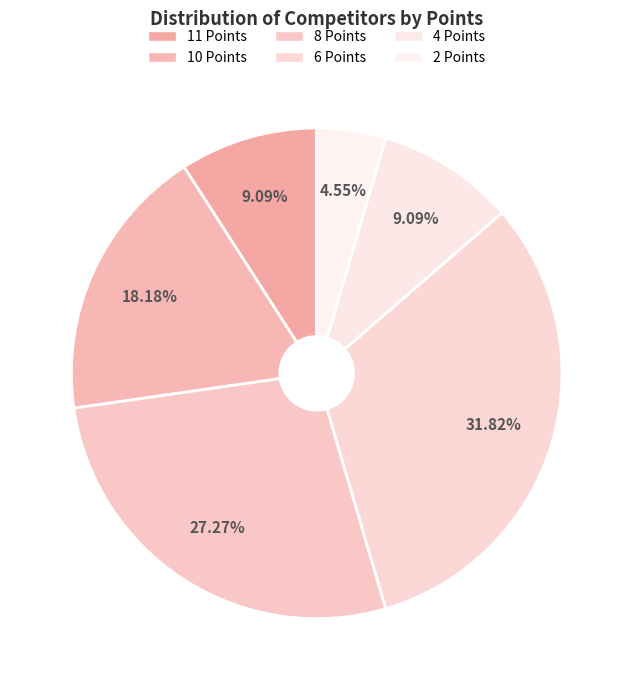

What is the total percentage of 10 Points and 2 Points?

22.7%